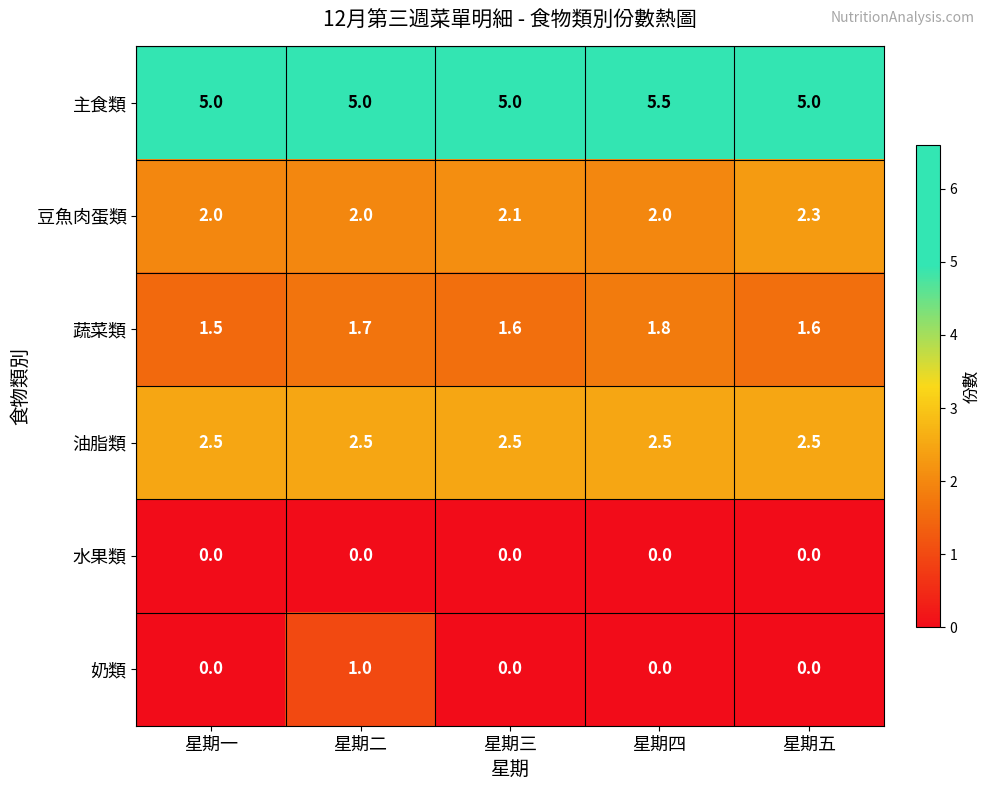

Rank the series by their maximum value, from lowest to highest.

水果類, 奶類, 蔬菜類, 豆魚肉蛋類, 油脂類, 主食類